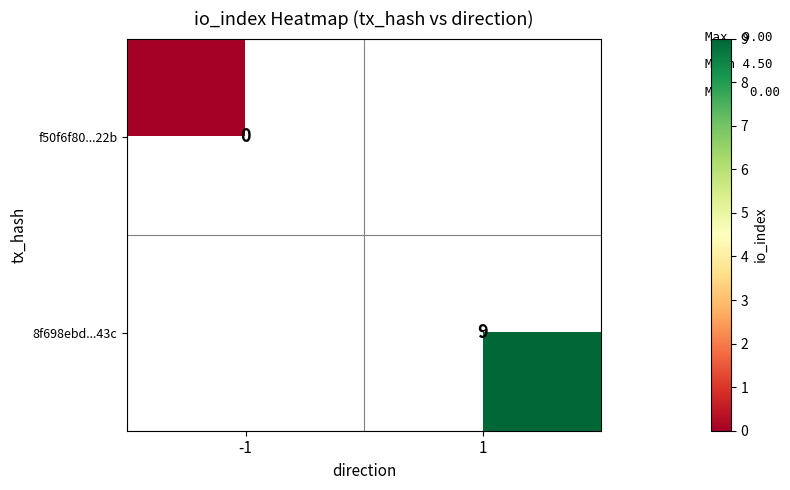

Is it true that 8f698ebd...43c equals 2 at 1?

False